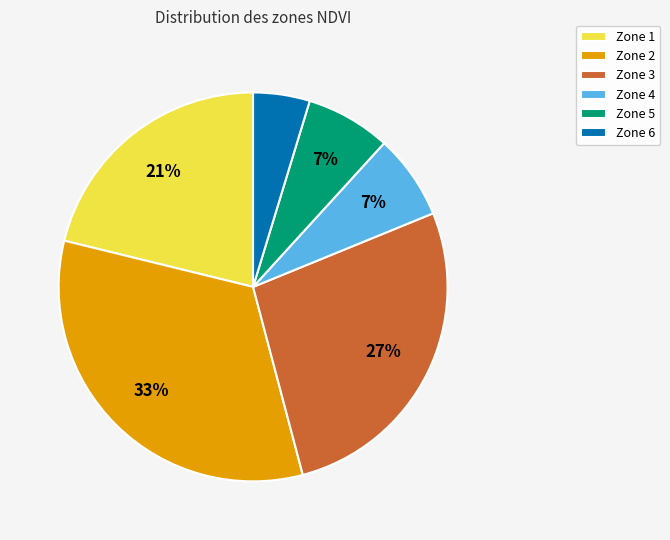

Which has a higher value, Zone 5 or Zone 2?

Zone 2